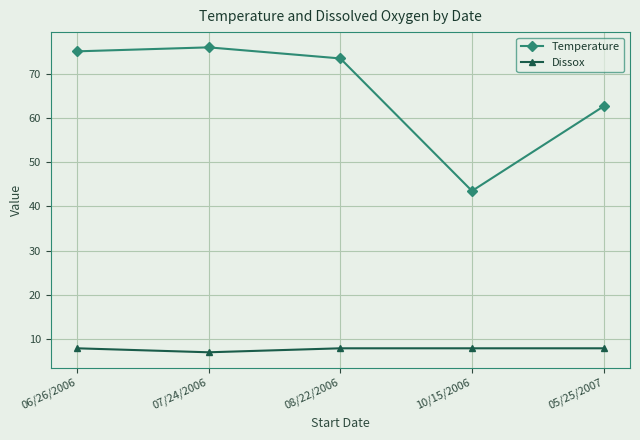

How many lines are shown in the chart?

2